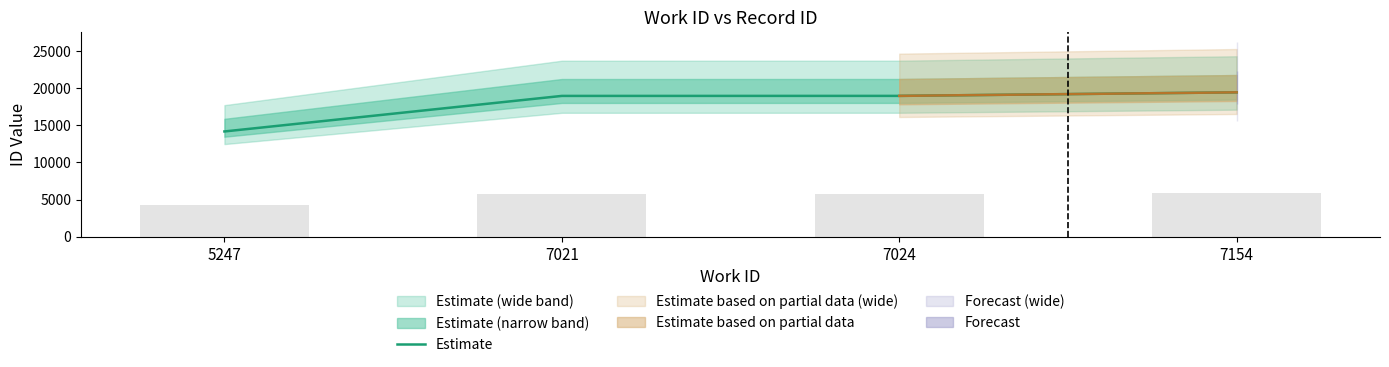

Between 7021 and 7024, which is larger?

7024